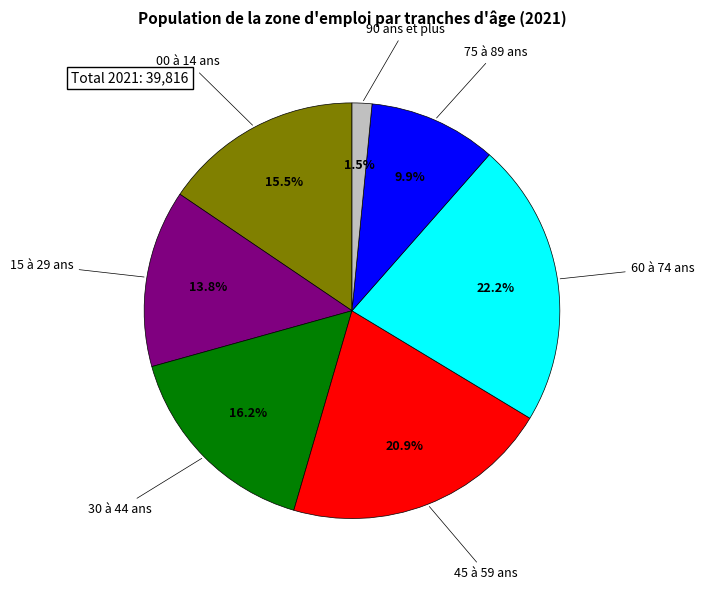

Is there a majority slice in this chart?

No